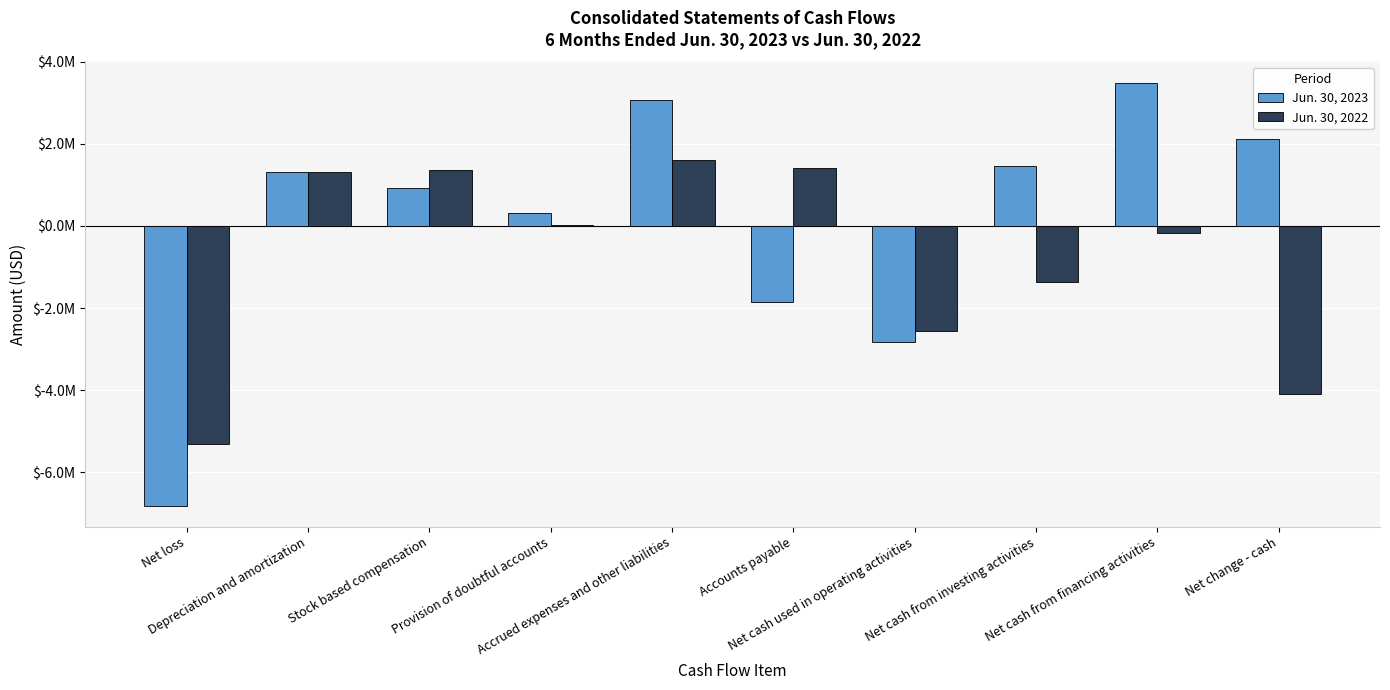

Between Stock based compensation and Provision of doubtful accounts, which series saw the biggest shift?

Jun. 30, 2022